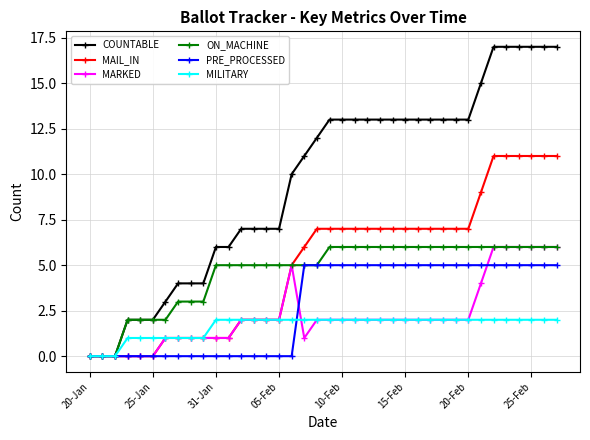

Which series has the widest spread of values?

COUNTABLE